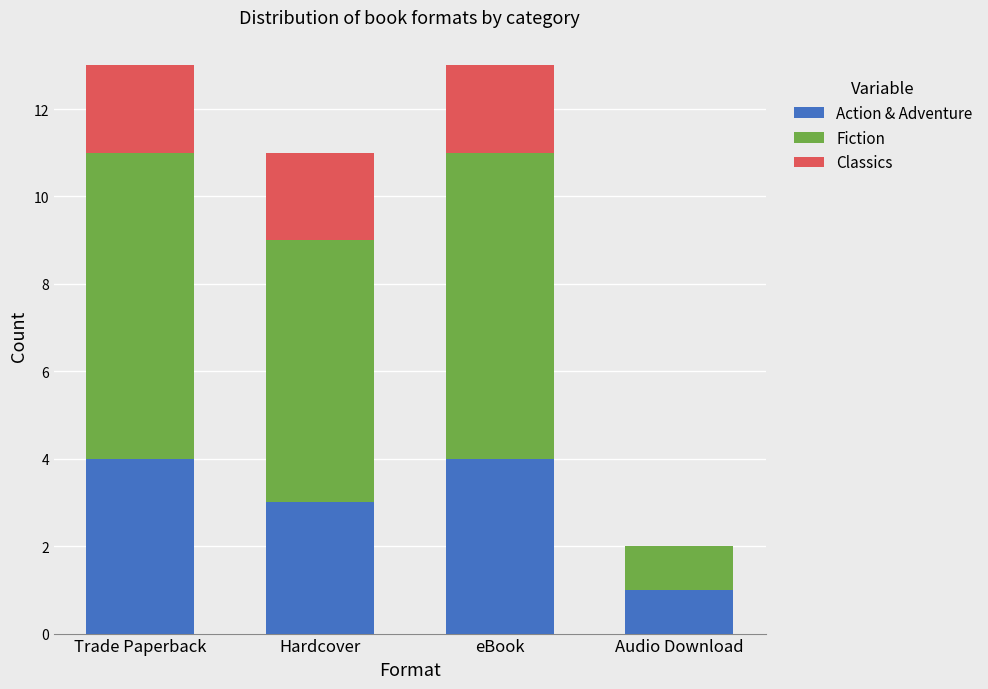

Is it true that Action & Adventure equals 2 at Trade Paperback?

False